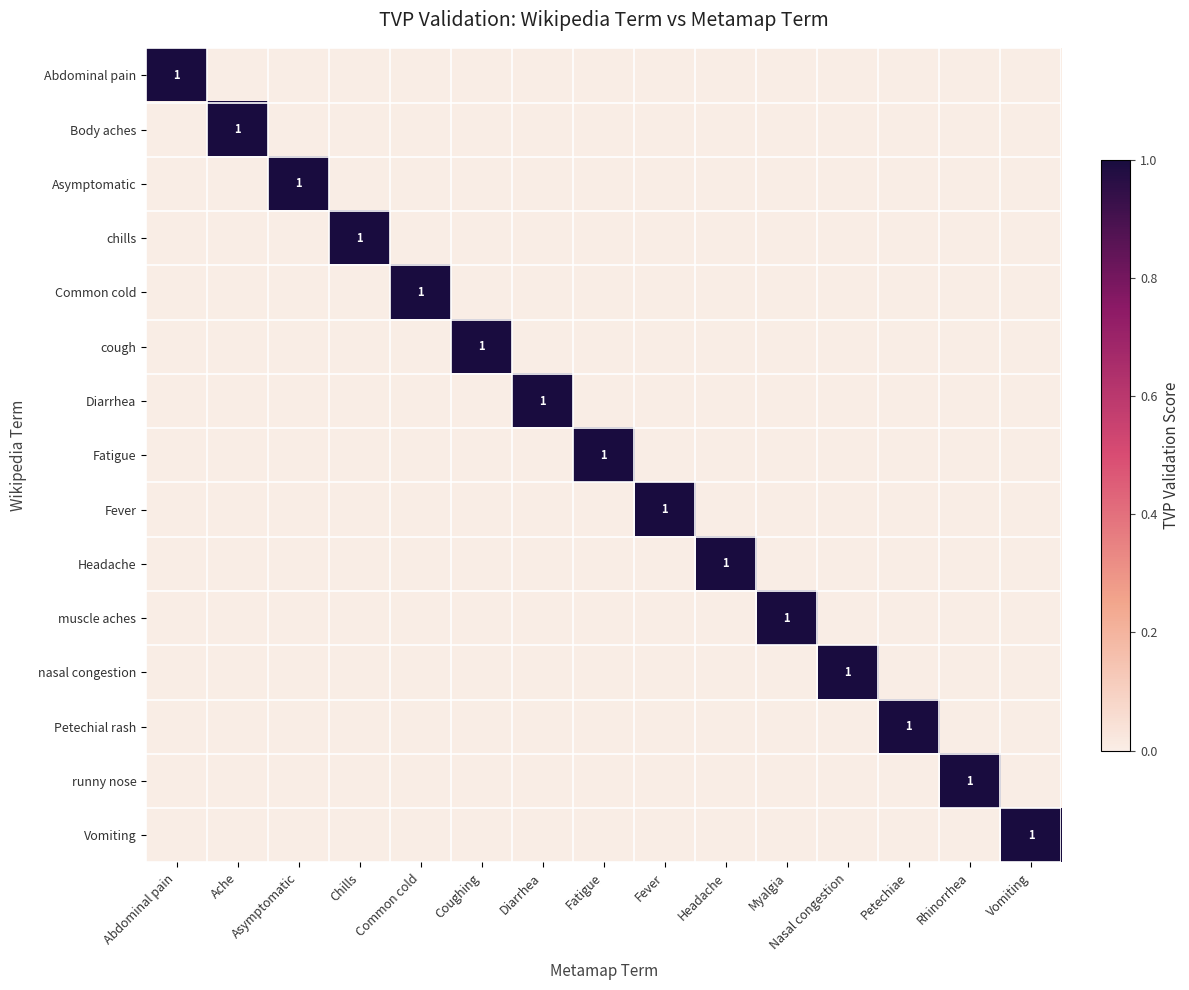

Which label corresponds to the largest value in the chart?

Abdominal pain